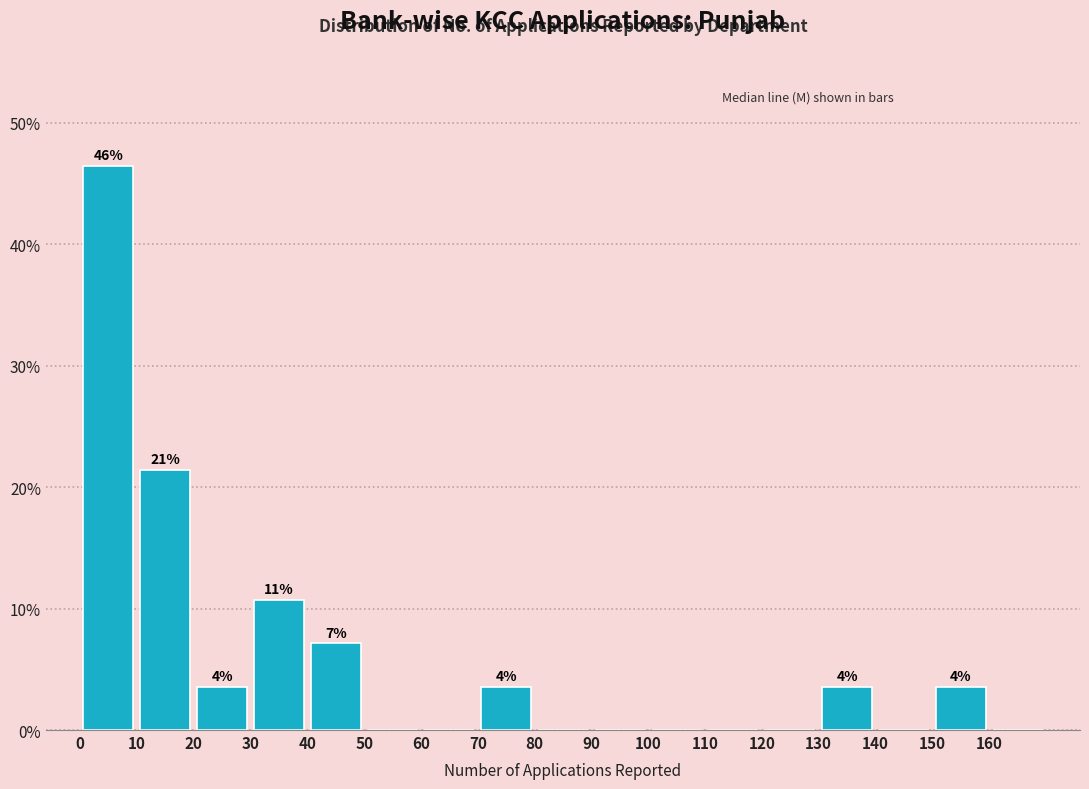

Which range on the x-axis has the tallest bar?

0 to 10